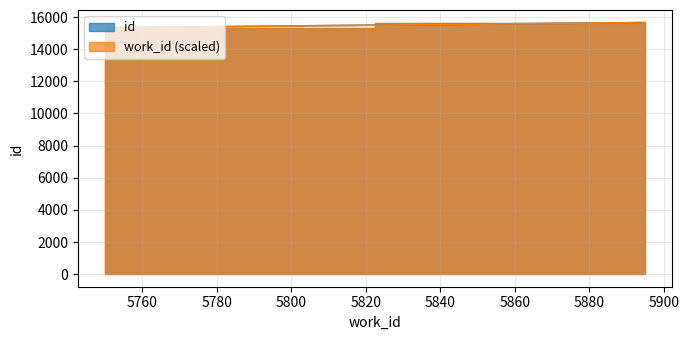

Which series has the largest range (max minus min)?

id